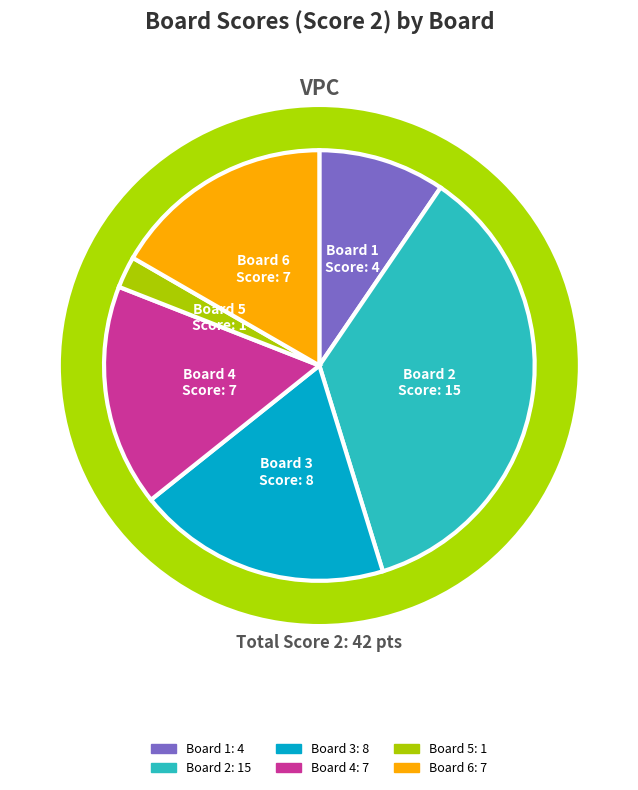

To the nearest percent, what percentage of the pie is Board 5?

2%